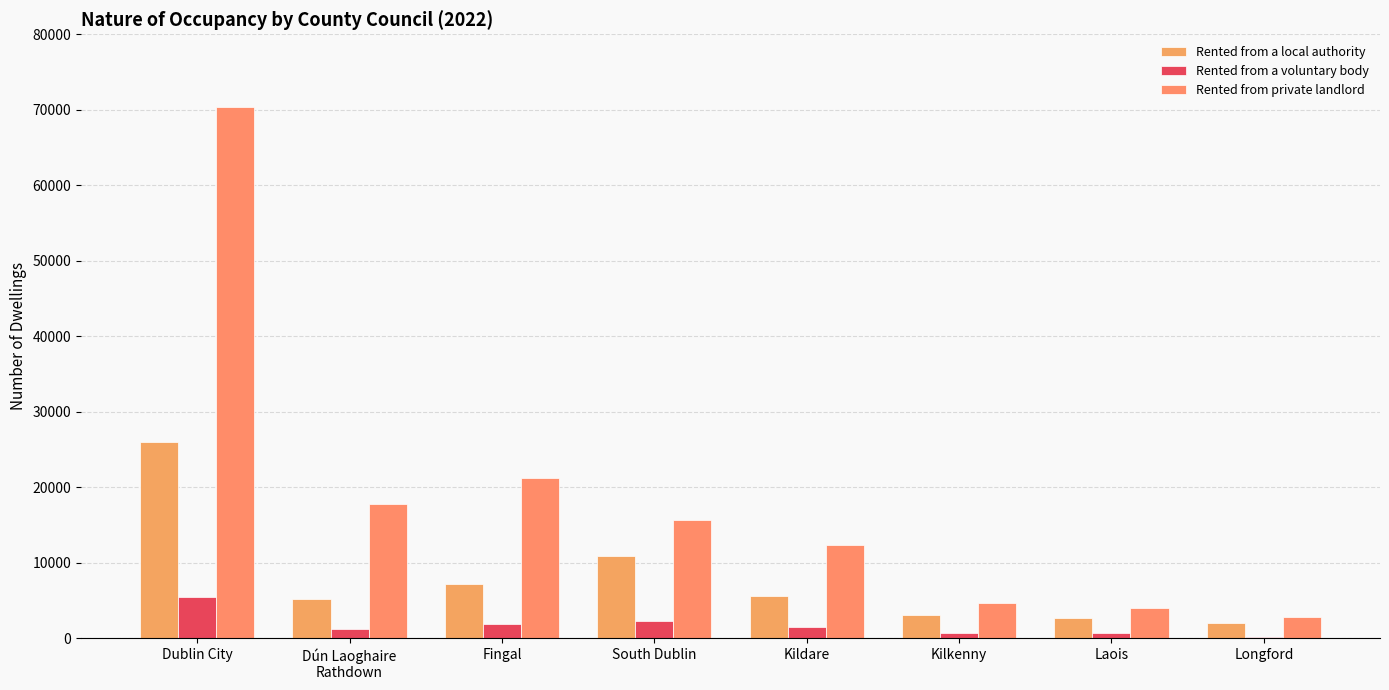

Where is Rented from a local authority nearest to the value 14003?

South Dublin